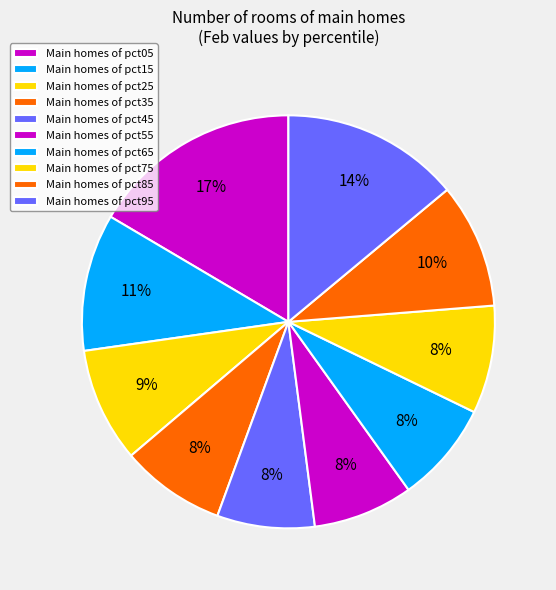

Which slice is the largest?

pct05